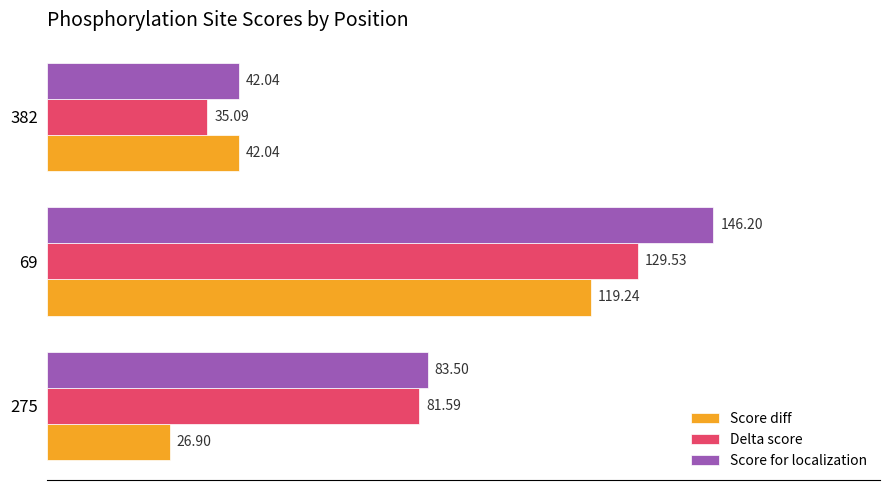

At which category is the sum across all series the highest?

69